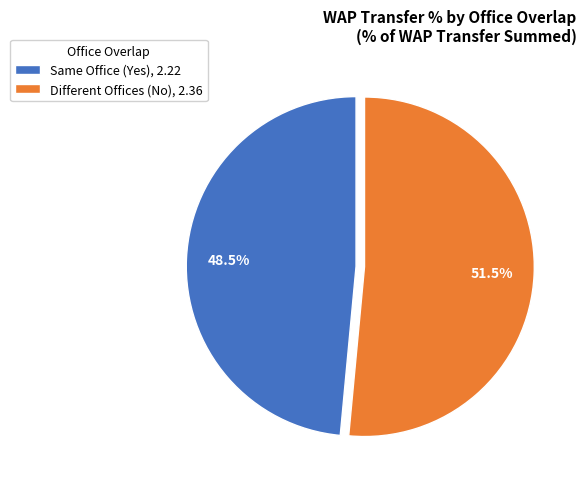

Is there any slice that represents more than half of the pie?

Yes